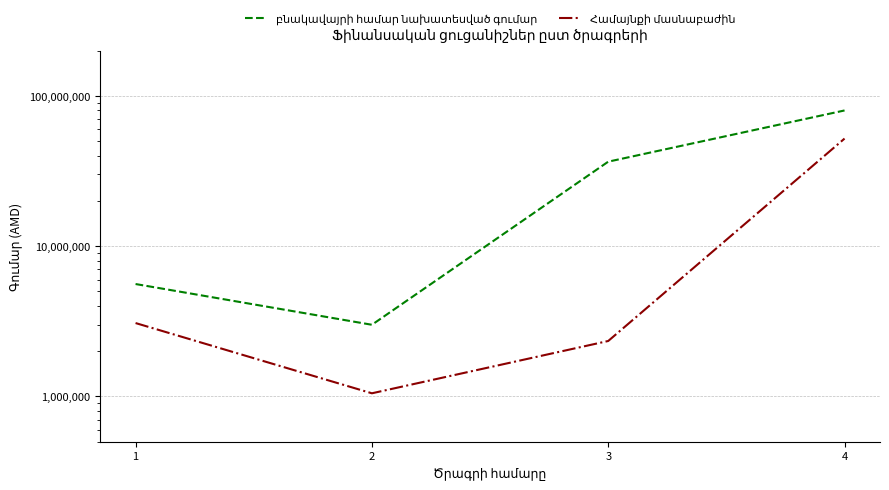

Reading right to left, list all the values displayed in this chart.

բնակավայրի համար նախատեսված գումար: 80000000	36500000	3000000	5600000
Համայնքի մասնաբաժին: 52000000	2340000	1050000	3080000